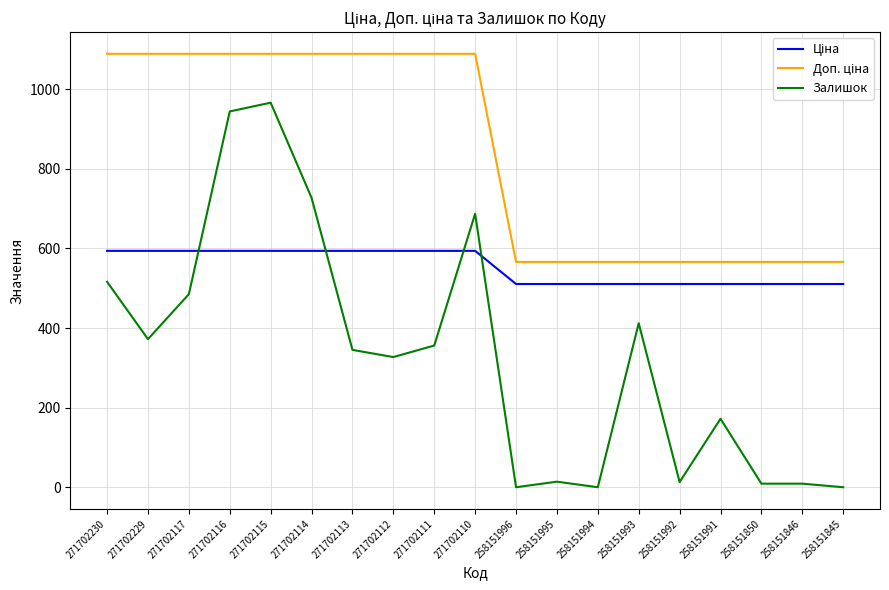

Which series has the widest spread of values?

Залишок